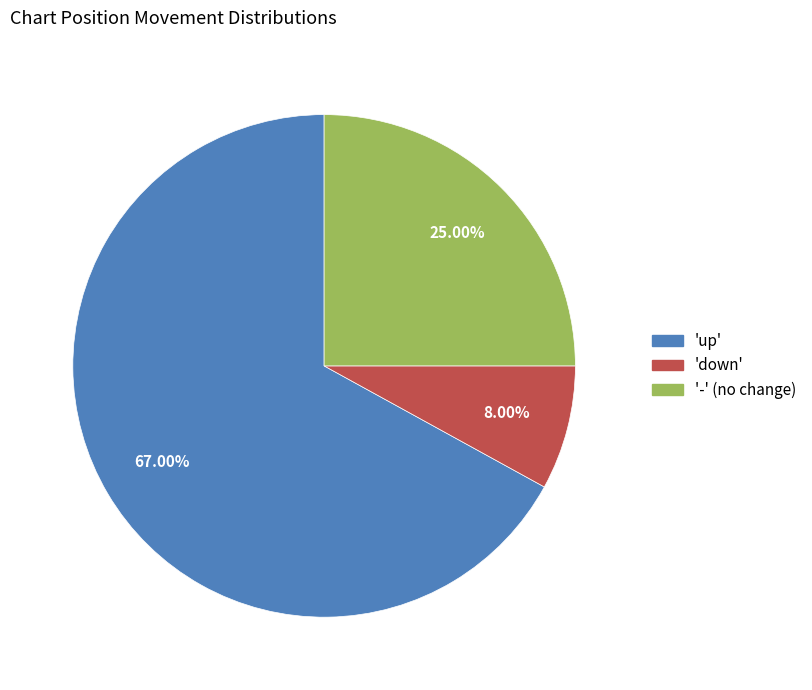

Is there any slice that represents more than half of the pie?

Yes